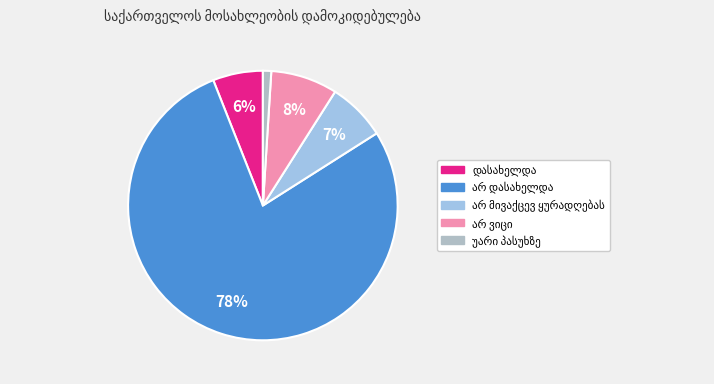

How many slices are in this pie chart?

5